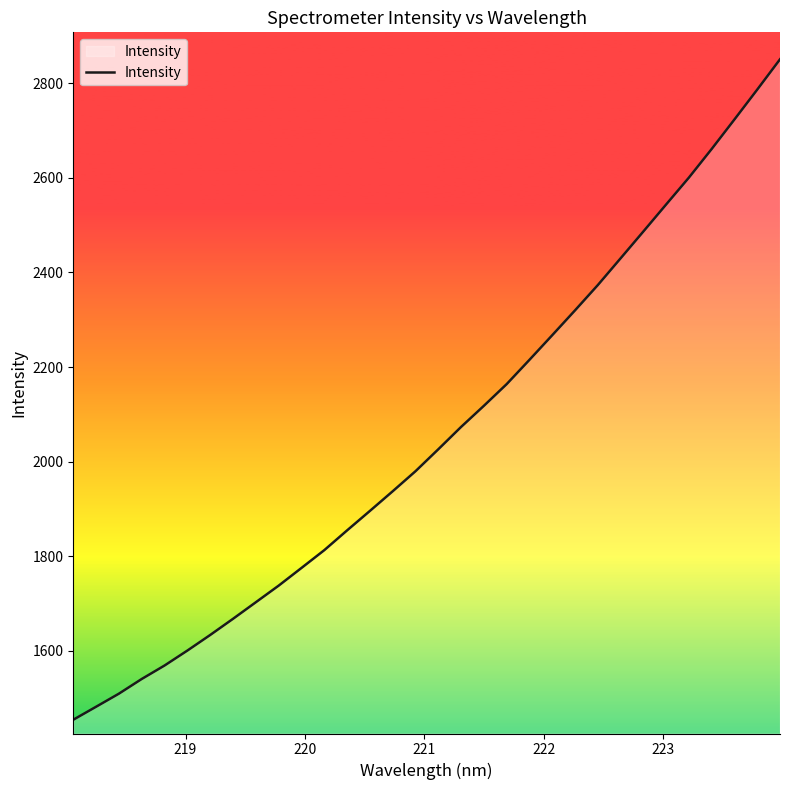

What is the greatest value displayed?

2850.6